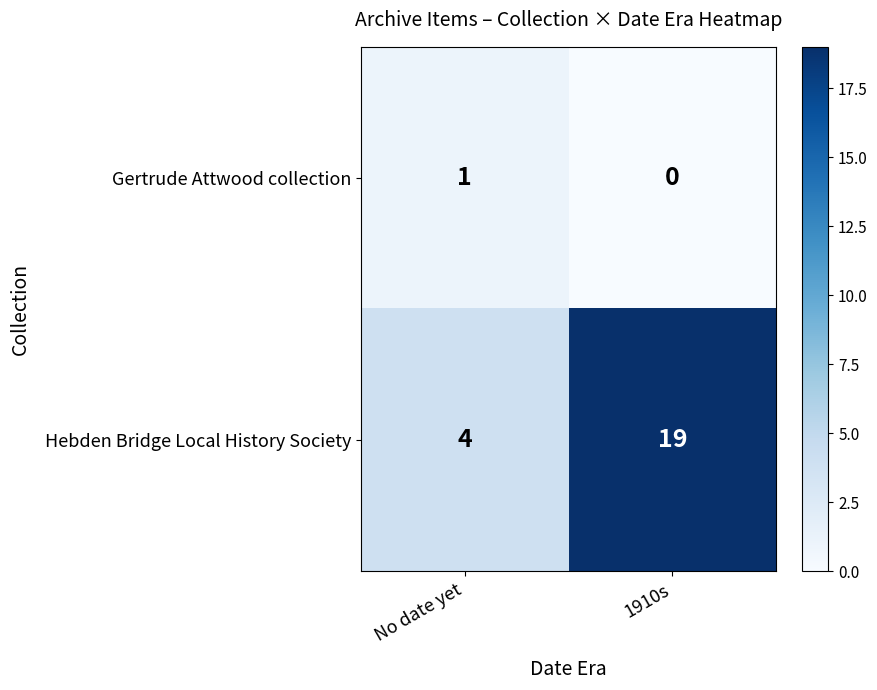

At which label is Gertrude Attwood collection closest to 0?

1910s